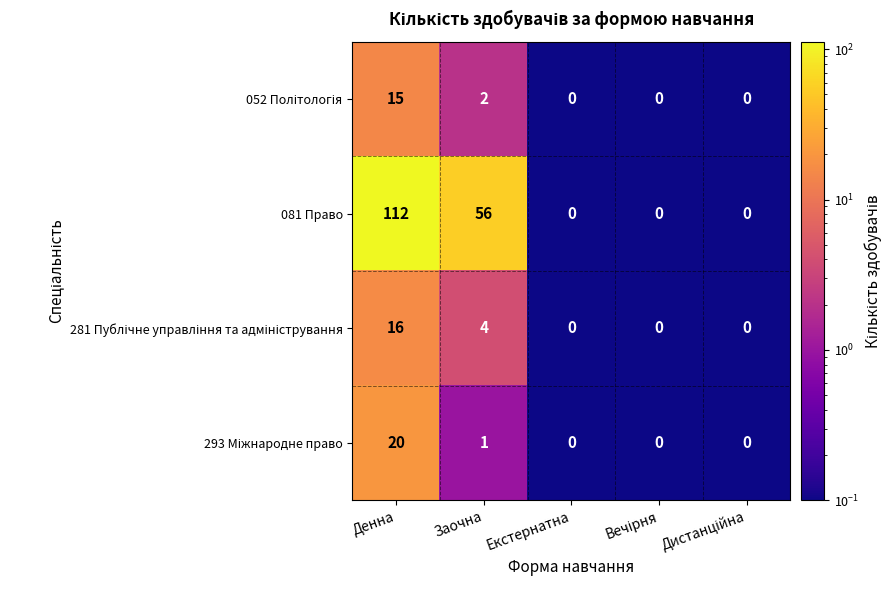

Which series has the widest spread of values?

081 Право